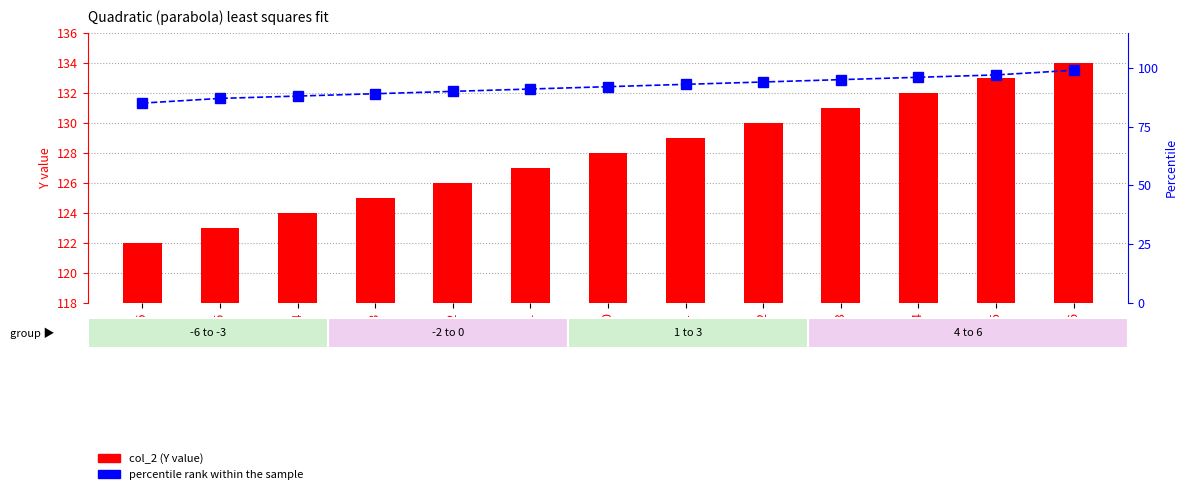

At which category does the chart reach its minimum across all series?

-6